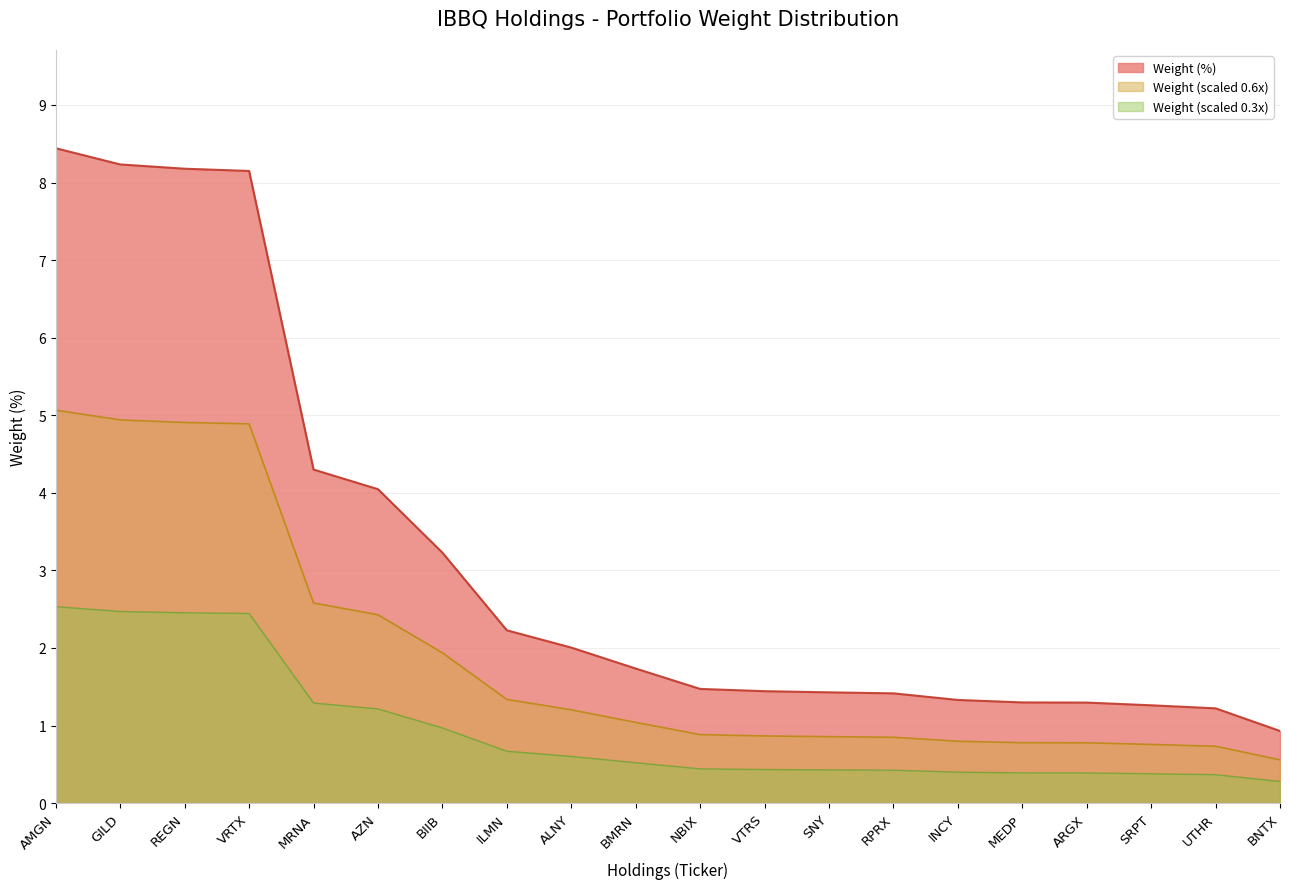

What is the difference between the maximum and minimum values?

7.5